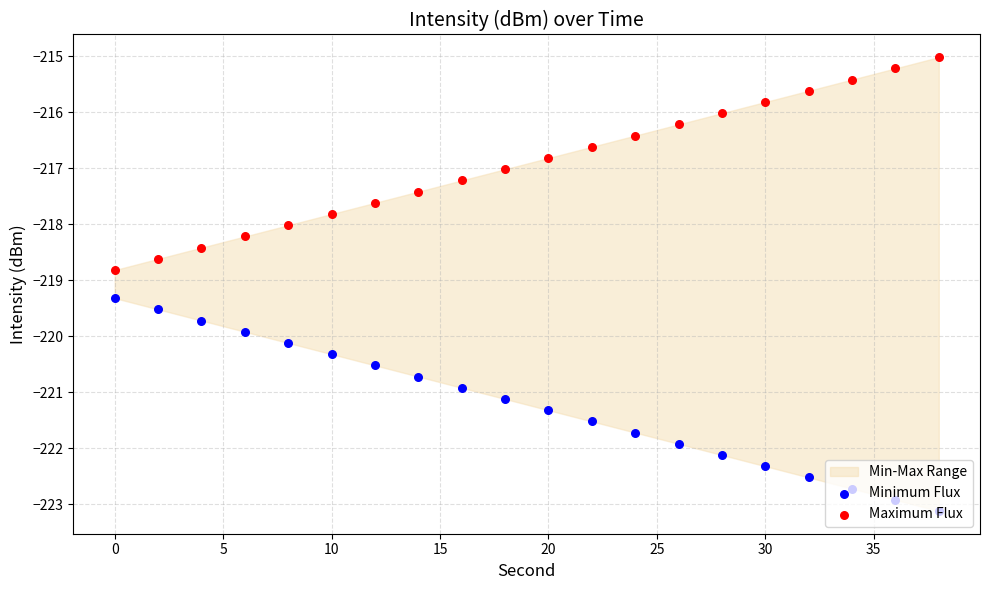

Which series contains the lowest Y value?

Minimum Flux